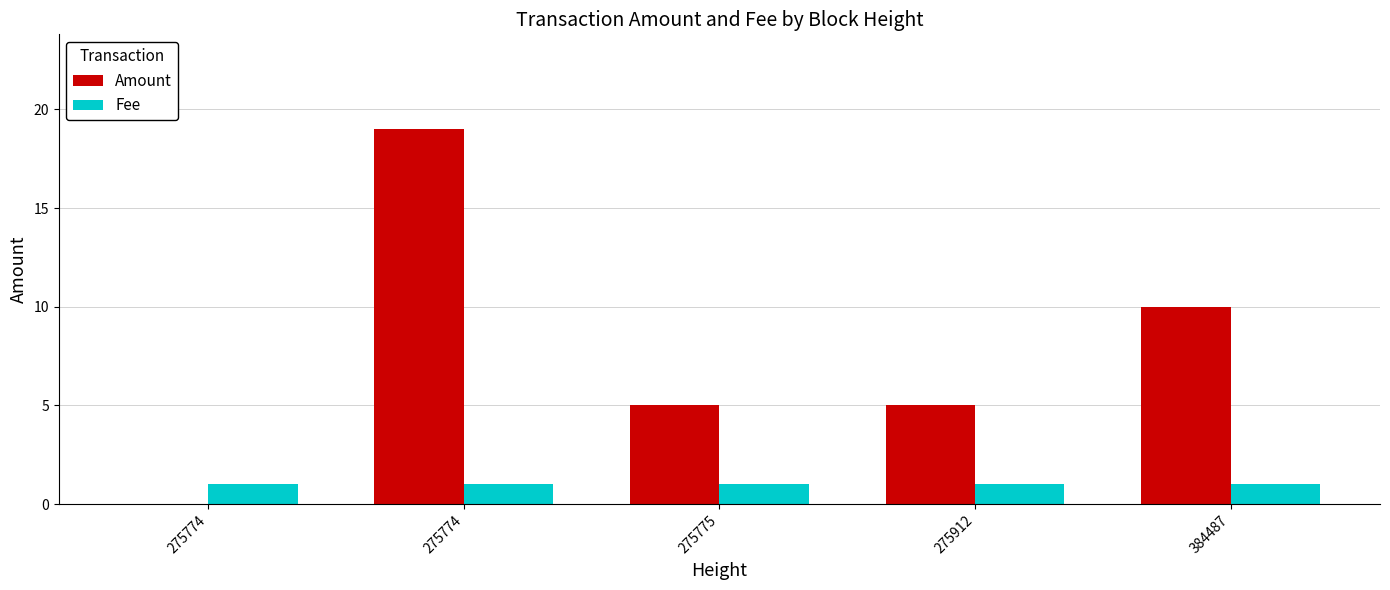

Between 275775 and 384487, which series saw the biggest shift?

Amount